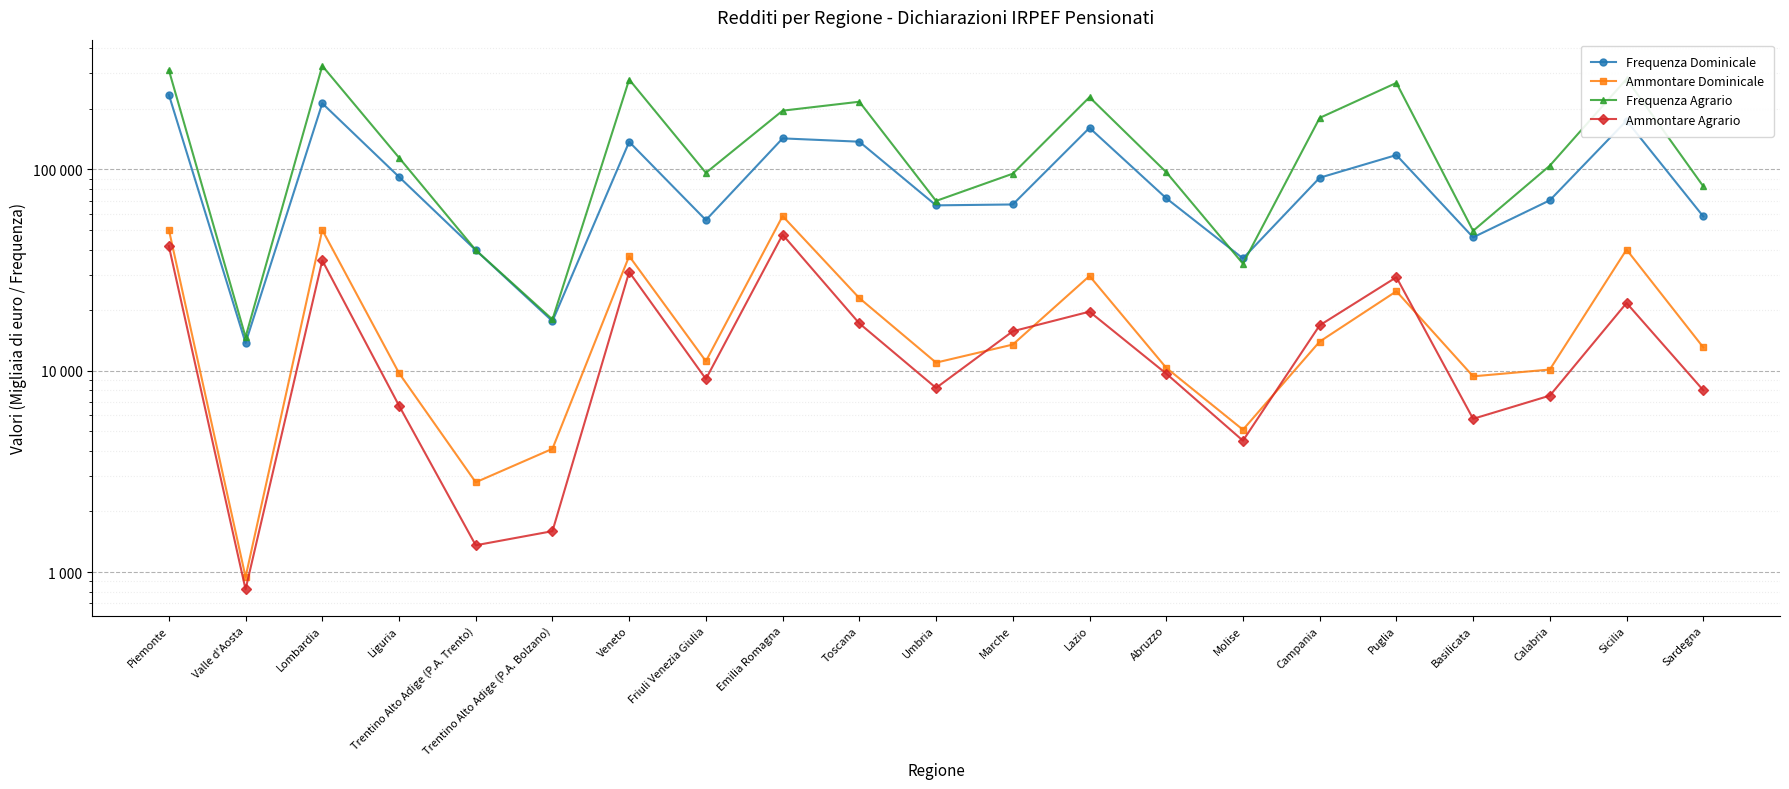

How many data points does each series have?

21